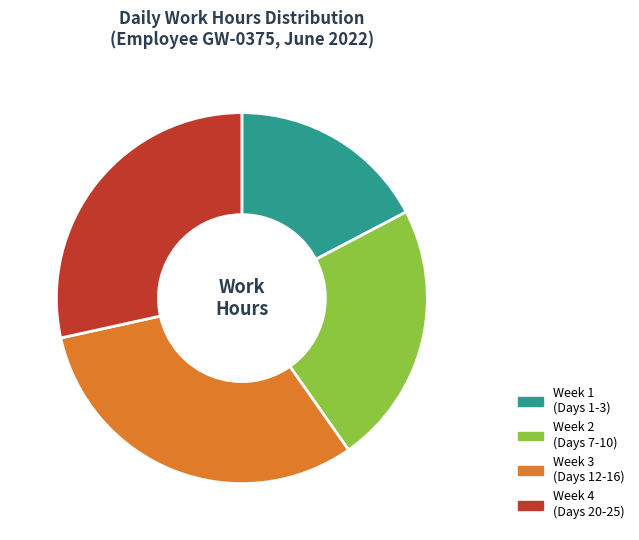

Approximately how many times larger is the value at Week 1 (Days 1-3) compared to Week 2 (Days 7-10)?

0.8